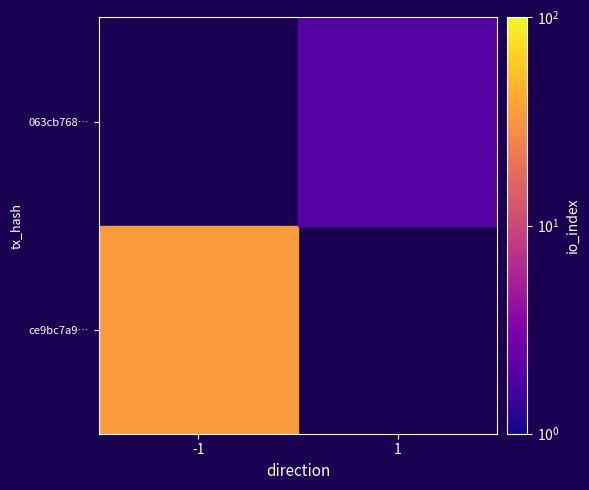

Count the number of categories in the chart.

2